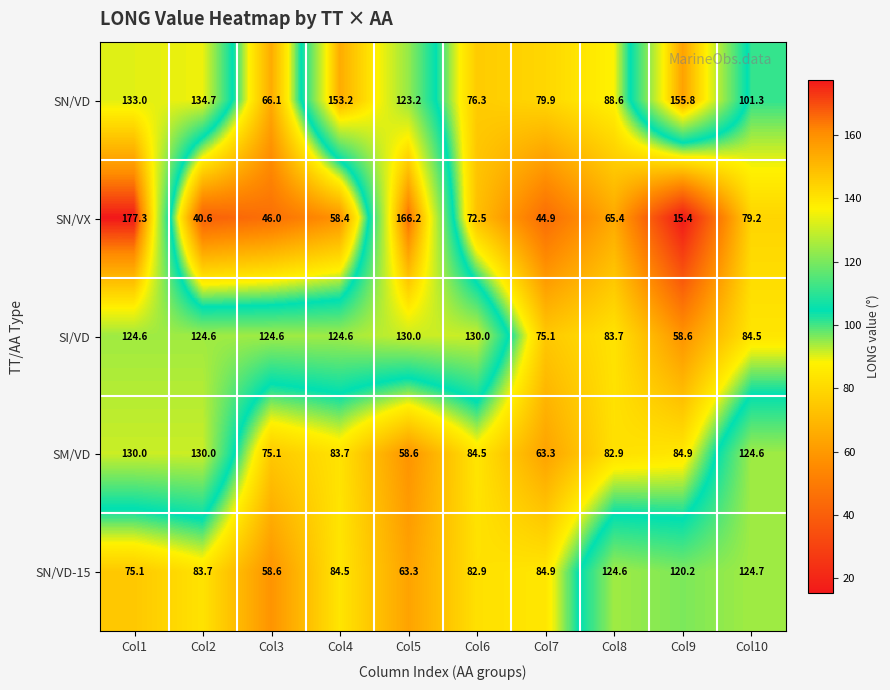

Rank the categories by SN/VX value from lowest to highest.

Col9, Col2, Col7, Col3, Col4, Col8, Col6, Col10, Col5, Col1